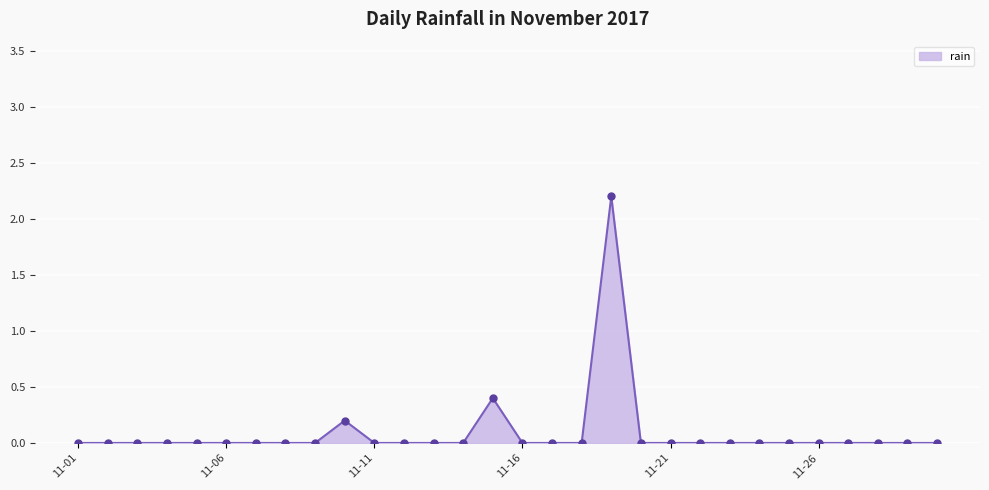

What is the greatest value displayed?

2.2